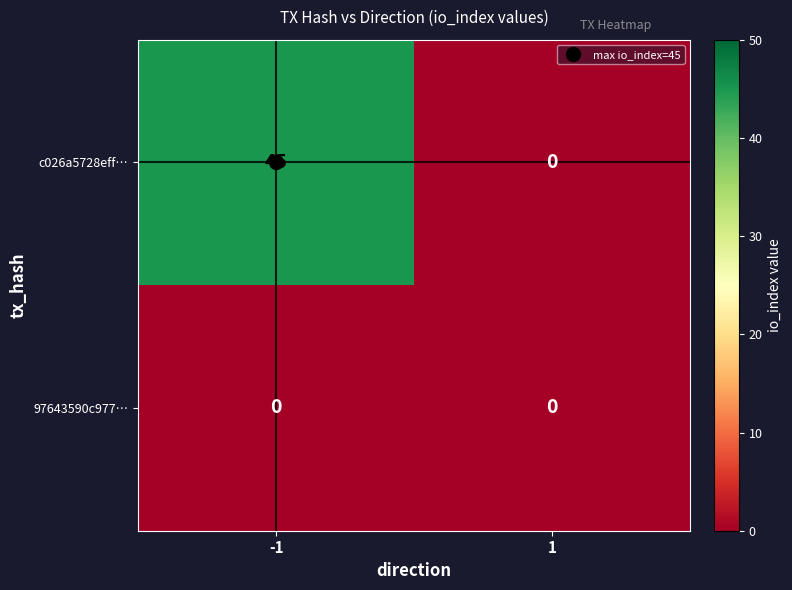

Which series has the widest spread of values?

c026a5728eff…